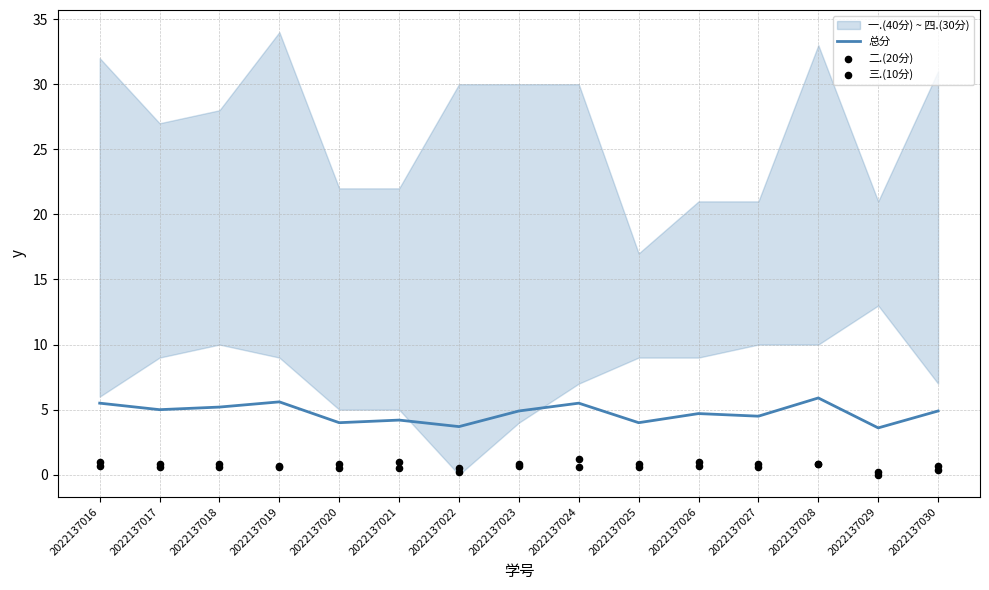

Is the value of 总分 at 2022137025 greater than the value of 三.(10分) at 2022137026?

Yes